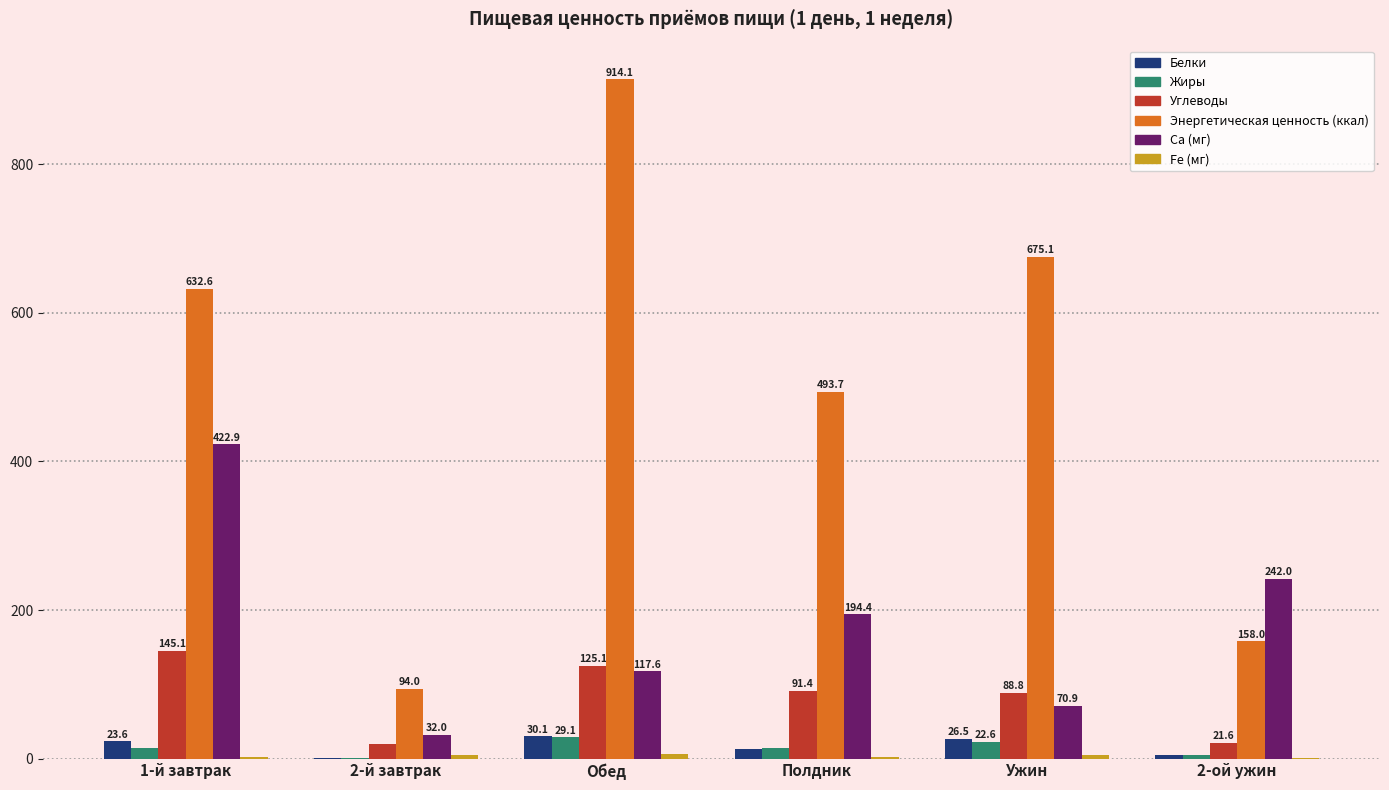

True or false: Ca (мг) has a value of 422.9 at 1-й завтрак.

True